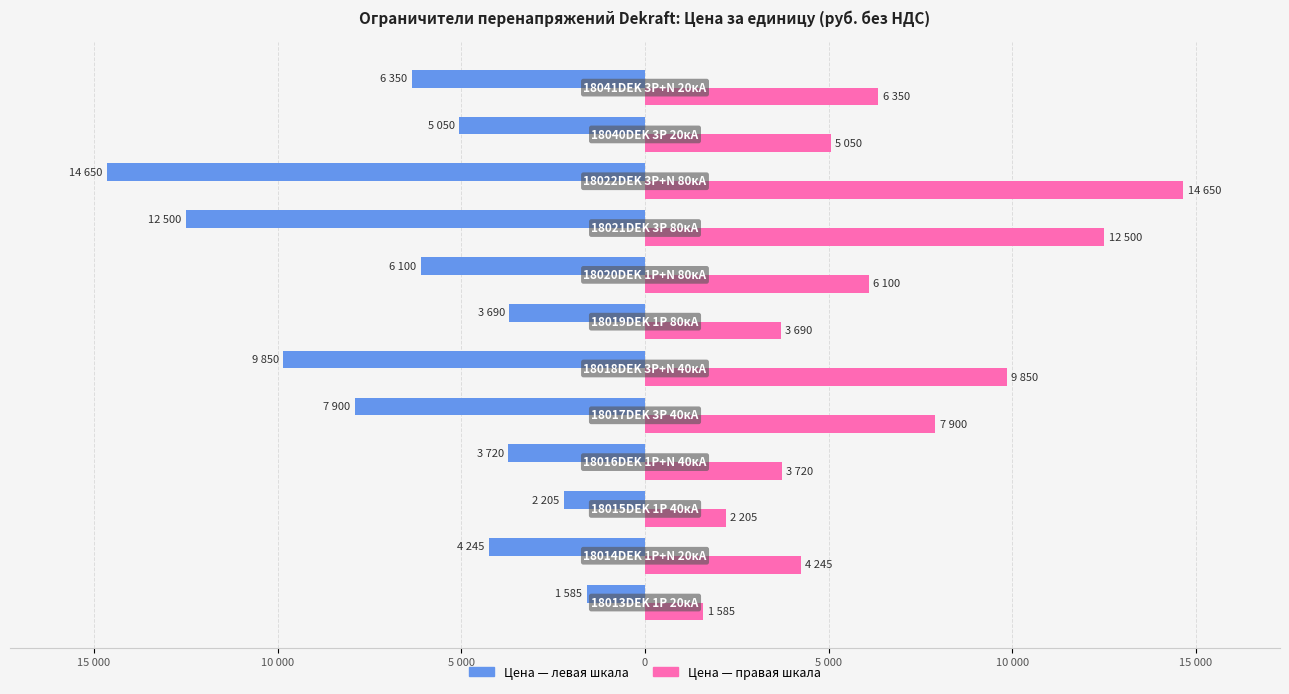

Reading left to right, extract all data points from this chart.

Цена (руб.) — левая шкала: -1585	-4245	-2205	-3720	-7900	-9850	-3690	-6100	-12500	-14650	-5050	-6350
Цена (руб.) — правая шкала: 1585	4245	2205	3720	7900	9850	3690	6100	12500	14650	5050	6350